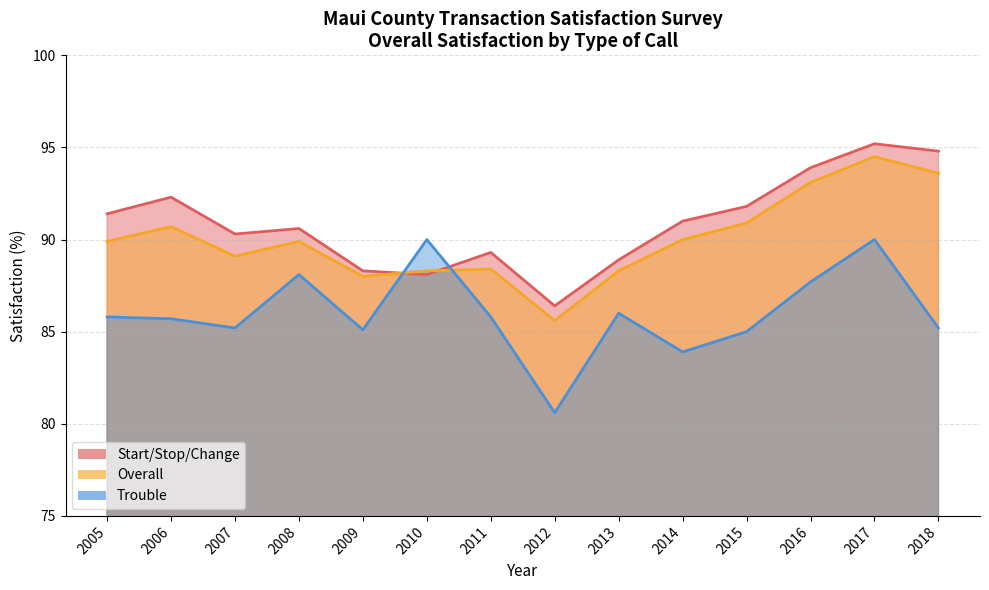

Which series changed the most between 2013 and 2016?

Start/Stop/Change